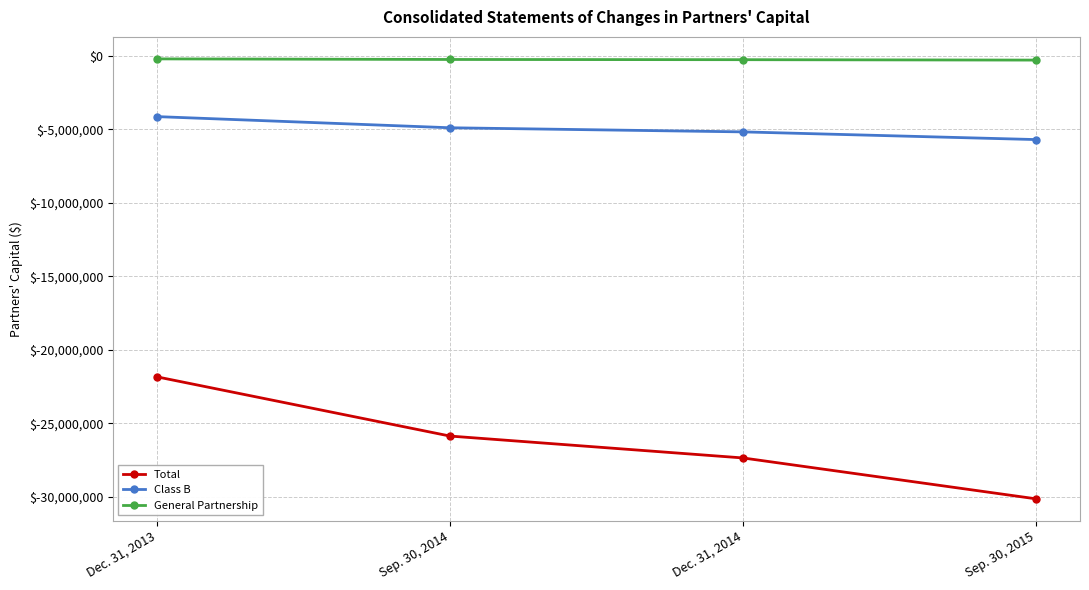

At which category is the sum across all series the highest?

Dec. 31, 2013